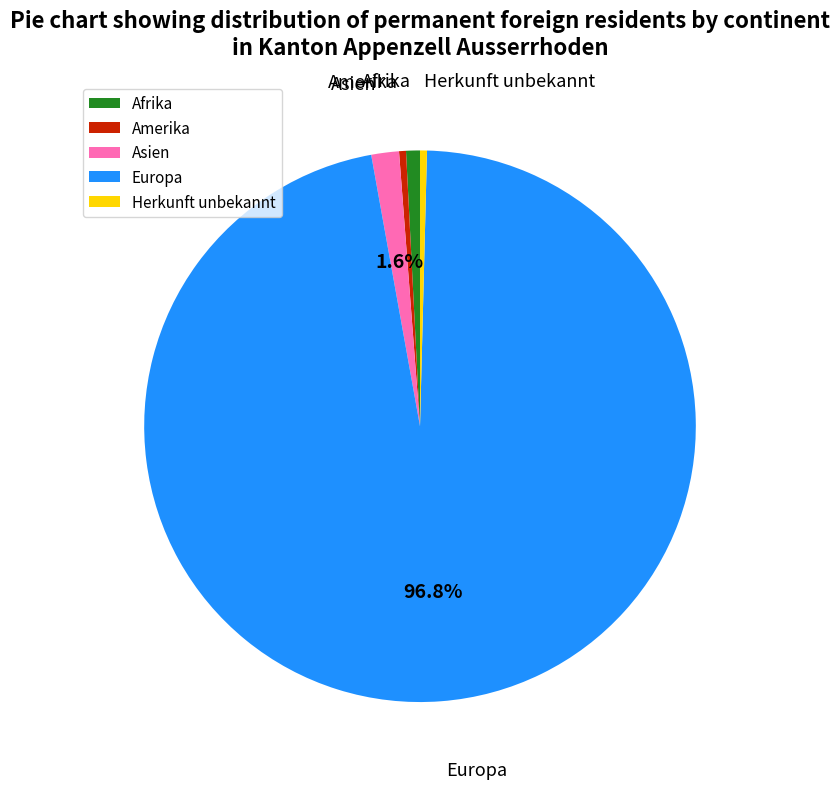

Do Asien and Afrika together represent more than half of the pie?

No